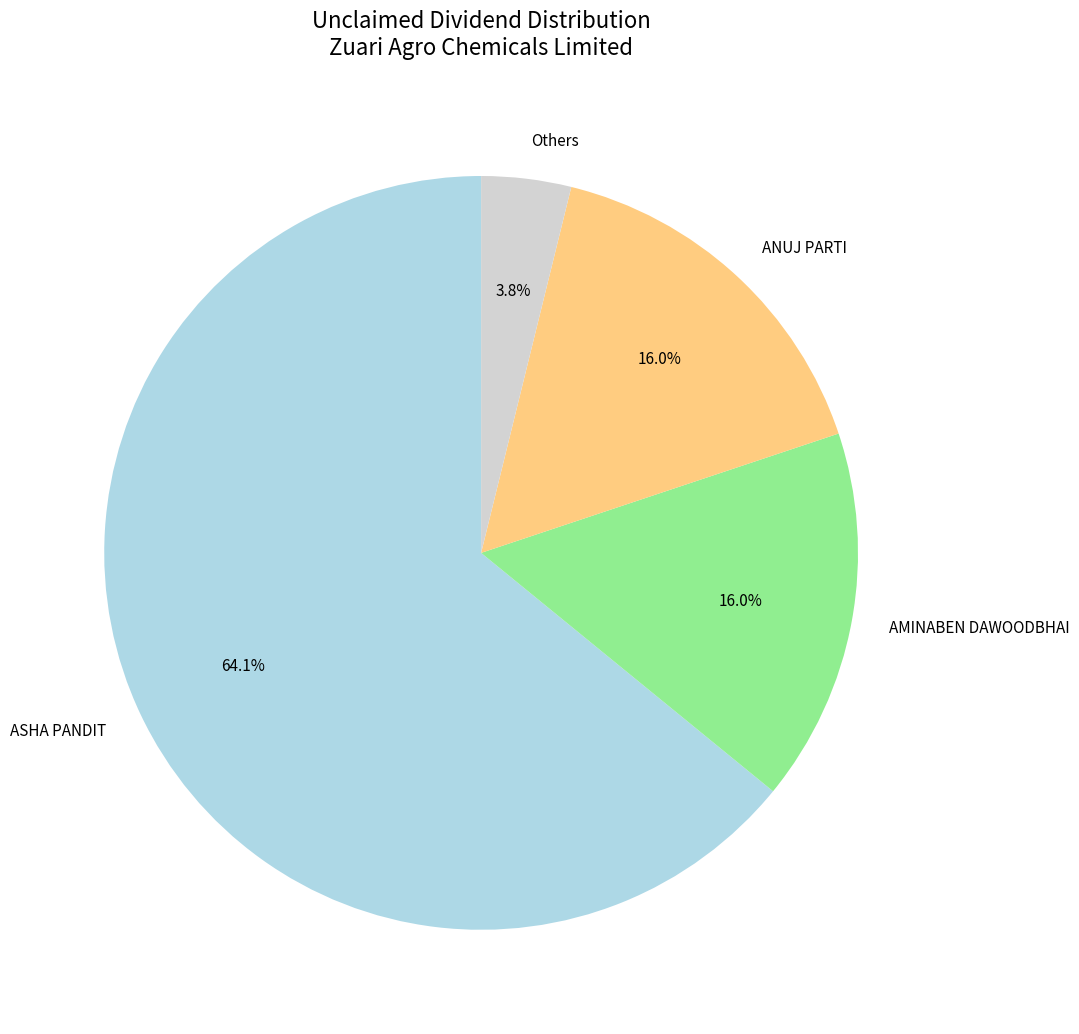

What is the largest slice in the pie chart?

ASHA PANDIT